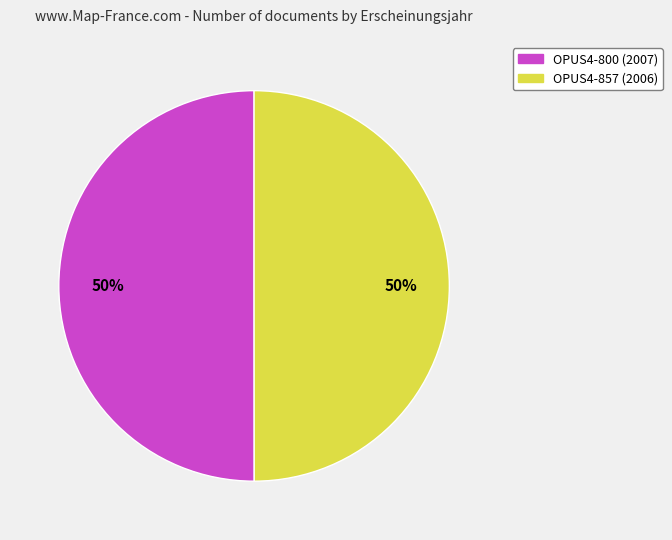

How many segments does this pie chart have?

2